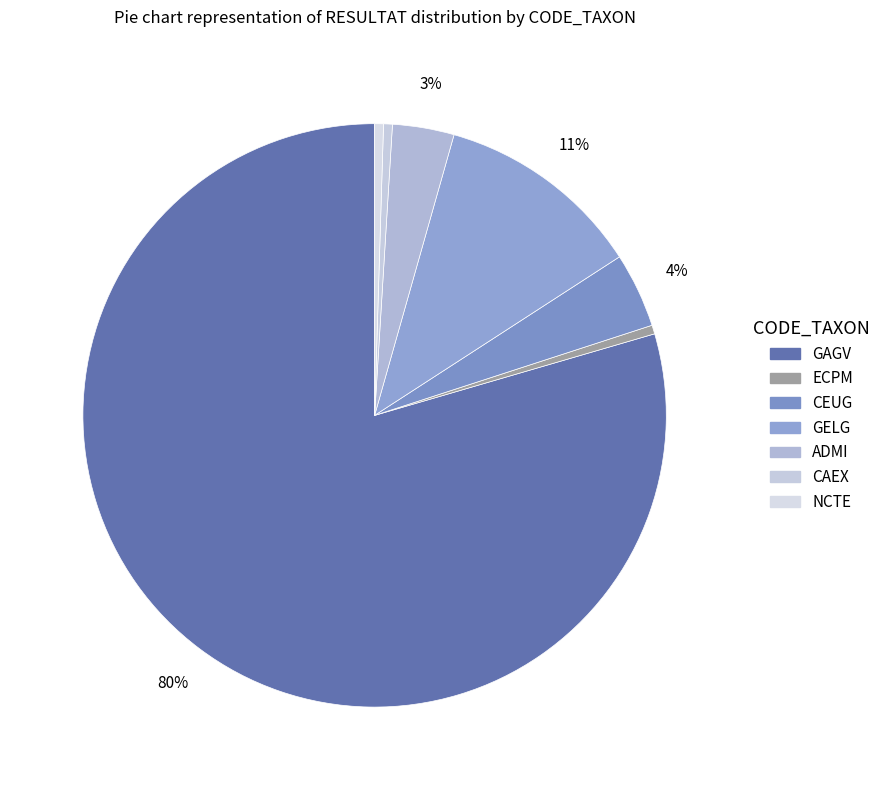

The CAEX slice represents 0% of the pie. True or false?

True